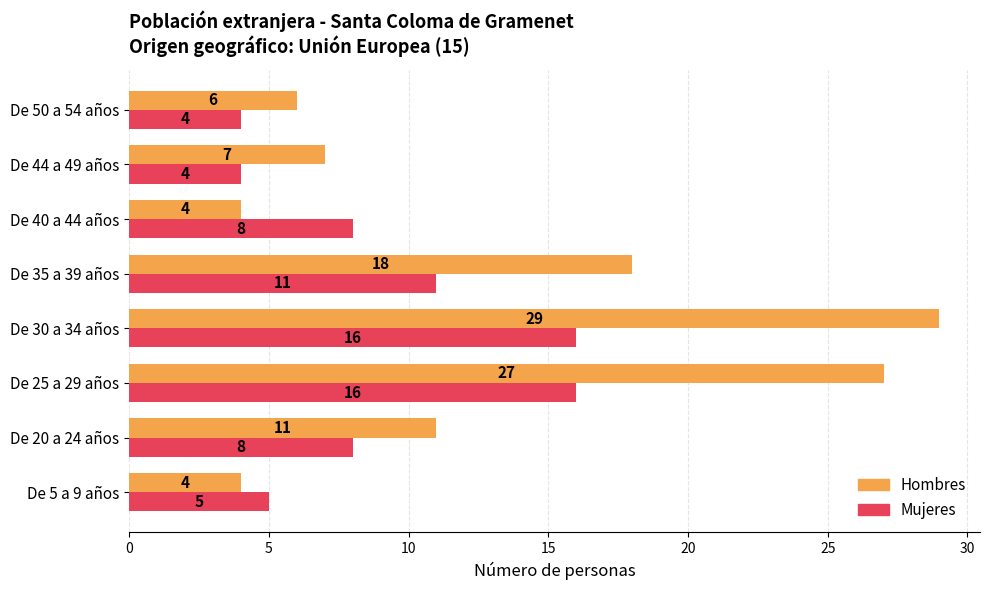

What is the sum of all Hombres values?

106